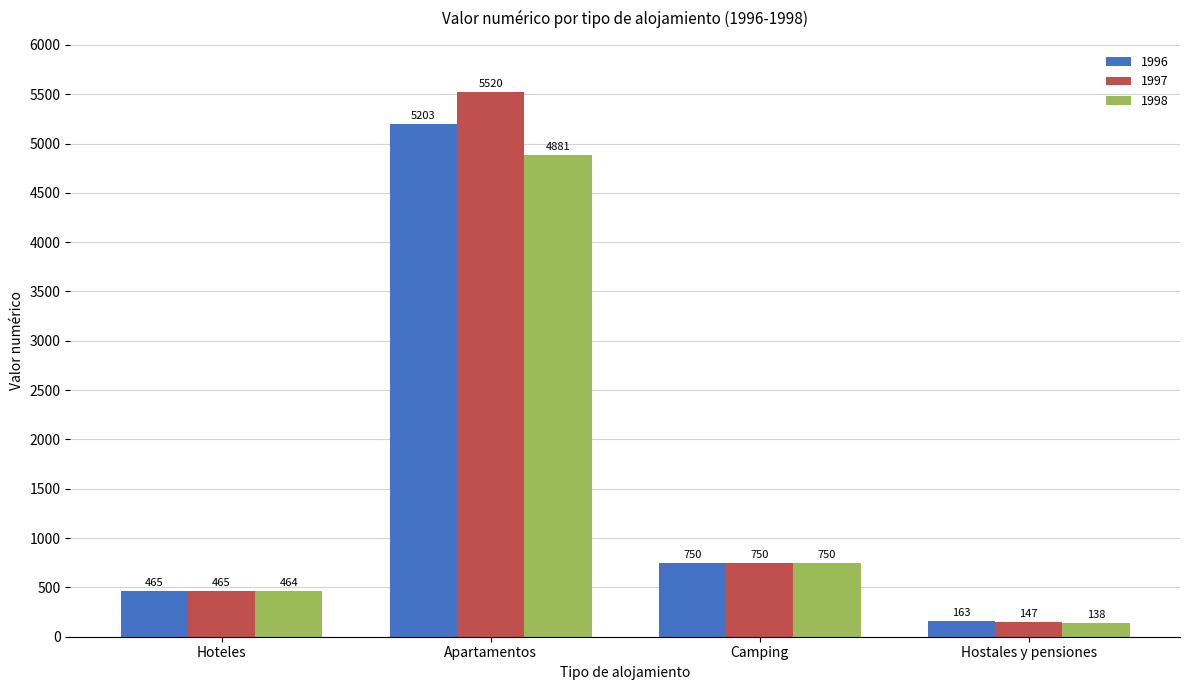

What is the sum of all 1996 values?

6581